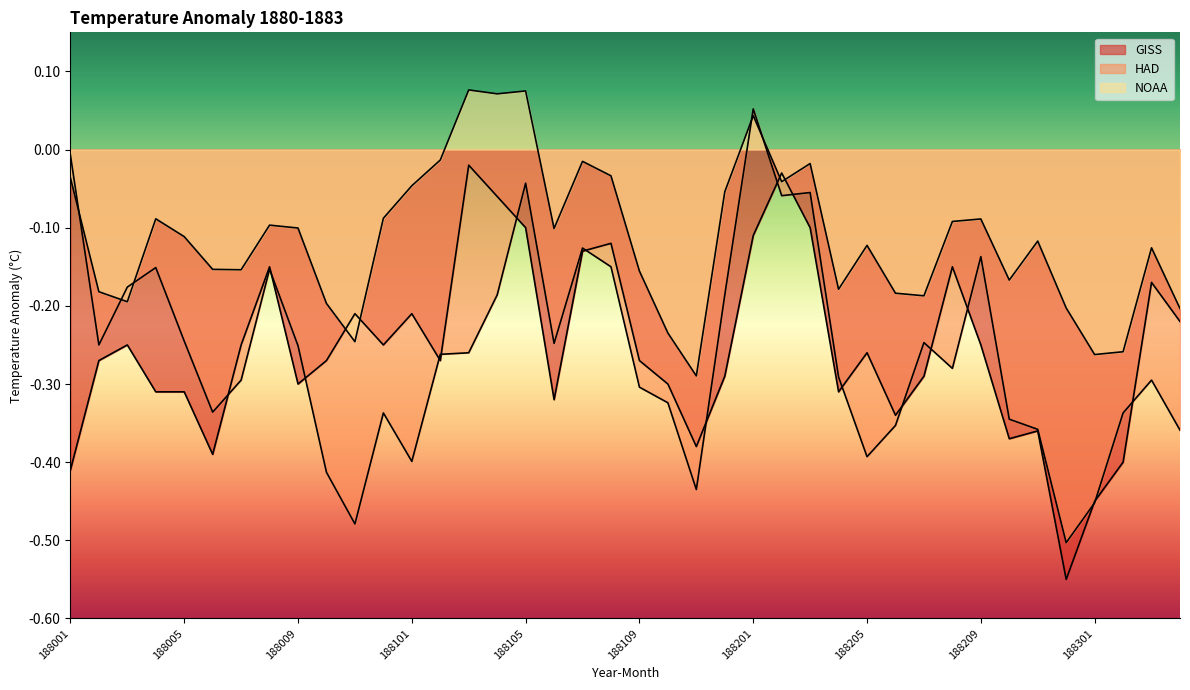

What is the spread (max minus min) of values at 188106?

0.2